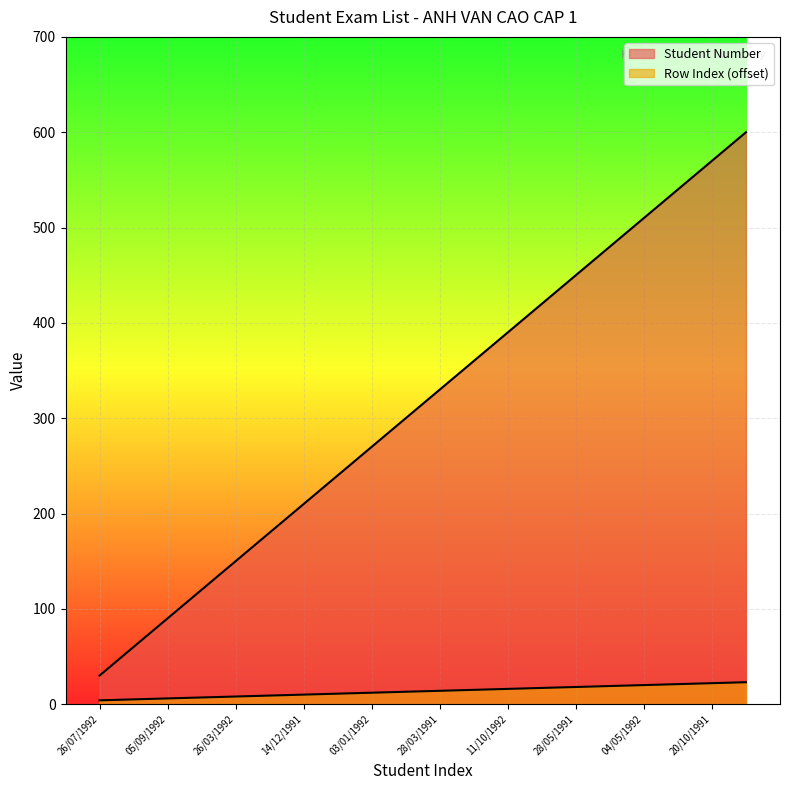

What is the highest value of the Row Index series?

23